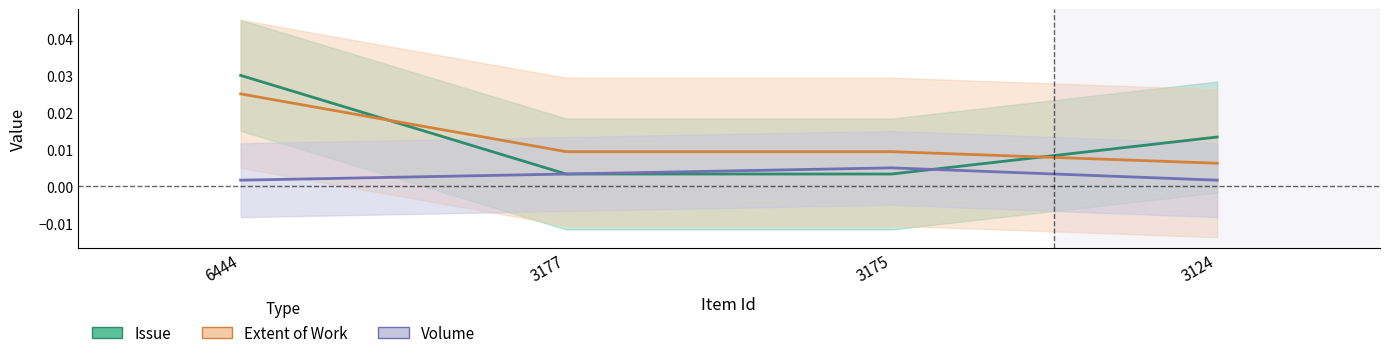

At 3177, list the series in order from smallest to largest.

Issue, Volume, Extent of Work